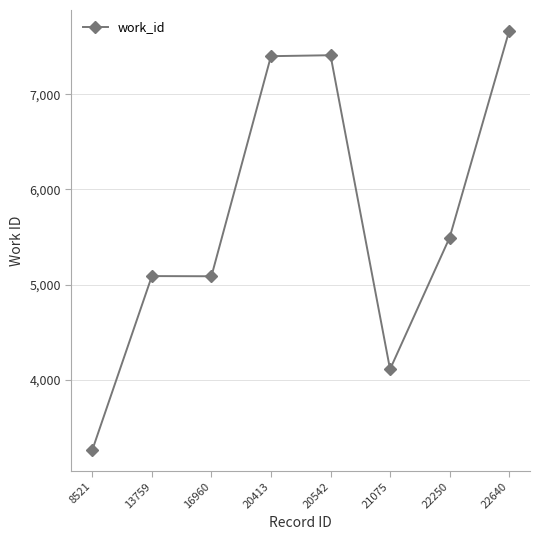

What is the value of the 3rd point from the left?

5088